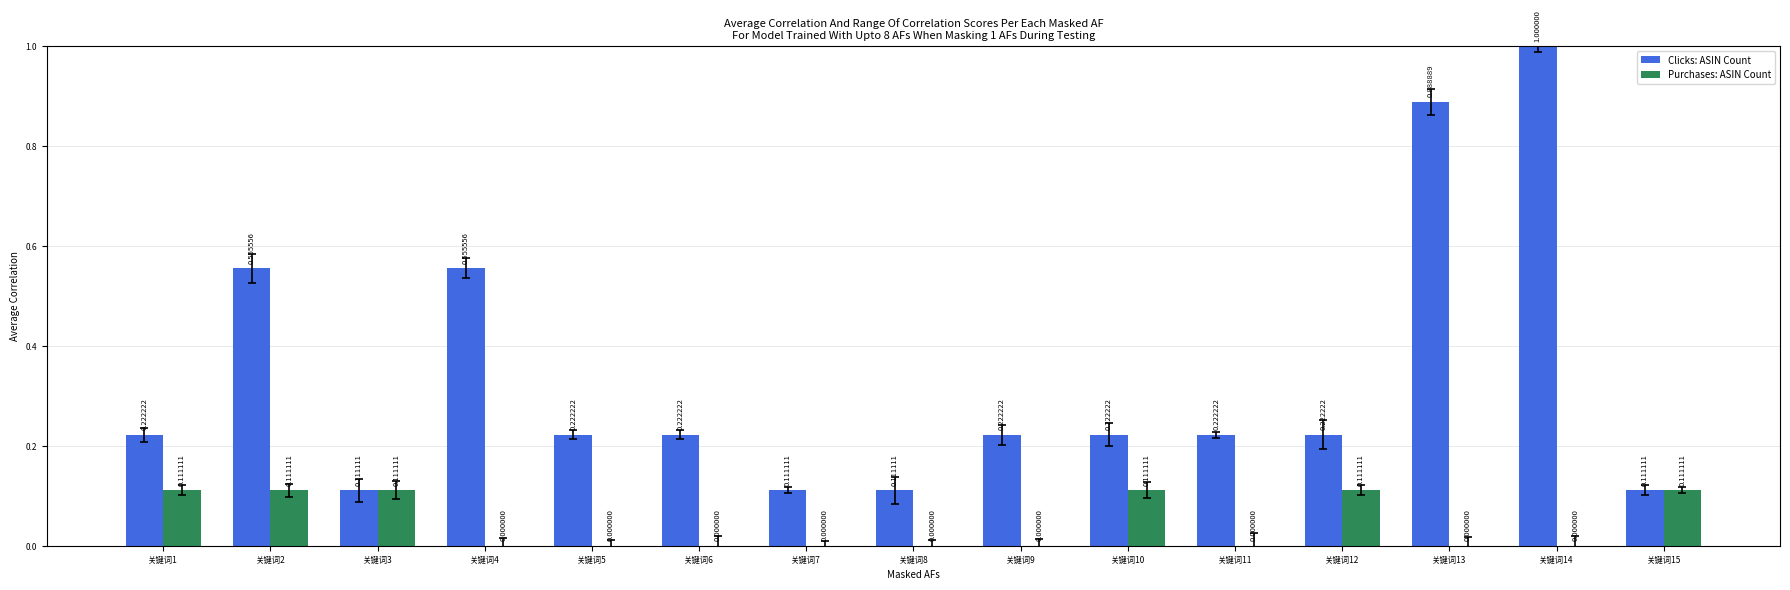

Is the value of Purchases: ASIN Count at 关键词6 greater than the value of Clicks: ASIN Count at 关键词12?

No